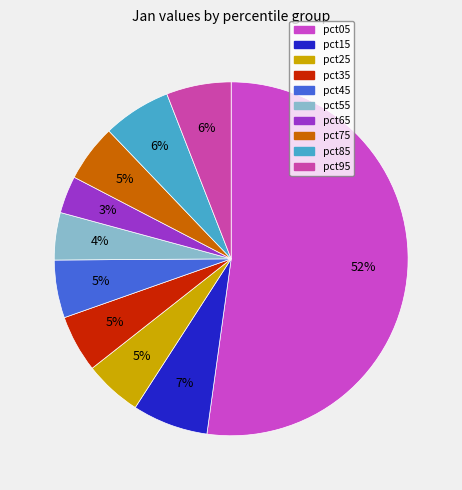

Is the sum of pct15 and pct75 greater than half?

No